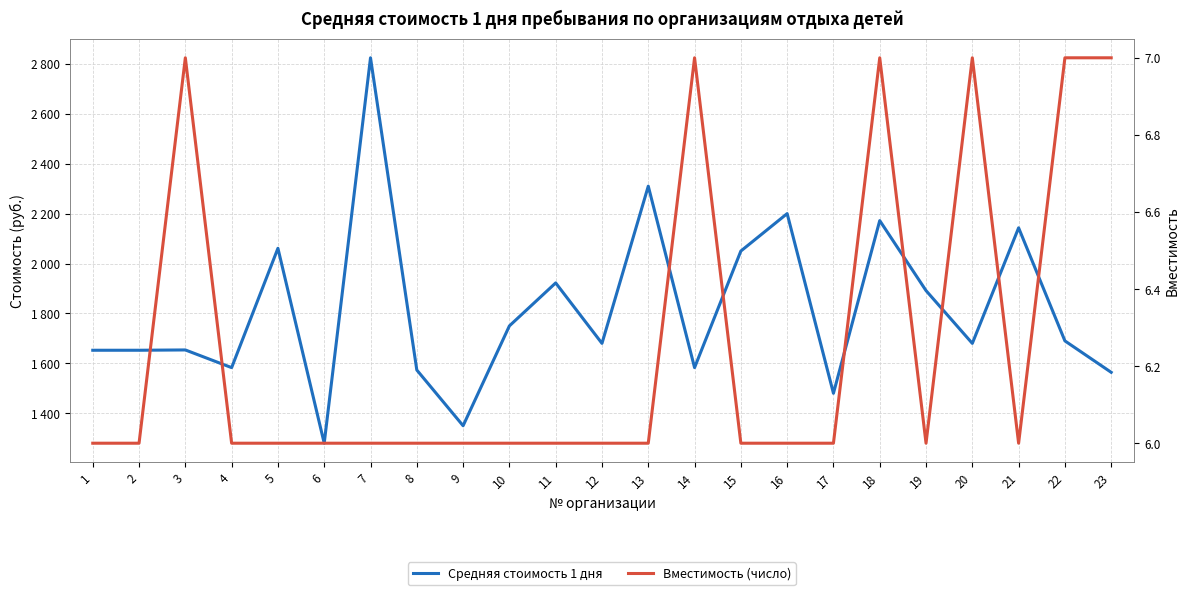

What is the spread (max minus min) of values at 11?

1916.3